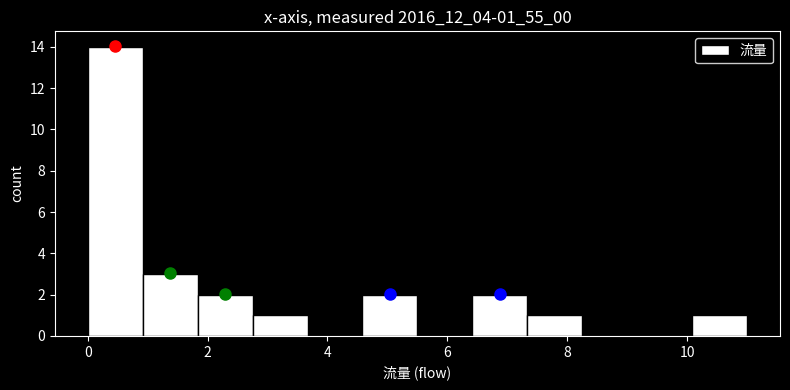

Reading left to right, transcribe this chart: for each bar, give the range it covers on the x-axis and its height. Neither the bar edges nor the heights are printed on the chart, so give them approximately, as read against the axes.

0.0 to 1.0: 14
1.0 to 1.8: 3
1.8 to 2.8: 2
2.8 to 3.6: 1
3.6 to 4.6: 0
4.6 to 5.6: 2
5.6 to 6.4: 0
6.4 to 7.4: 2
7.4 to 8.2: 1
8.2 to 9.2: 0
9.2 to 10.0: 0
10.0 to 11.0: 1